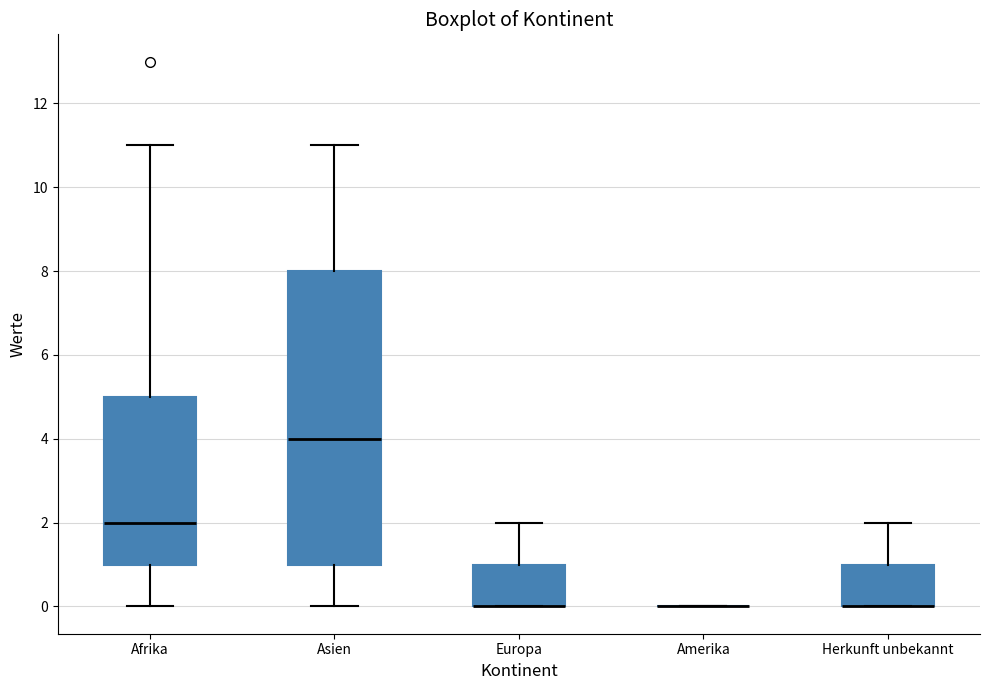

Which box is the tallest, from its lower edge to its upper edge?

Asien